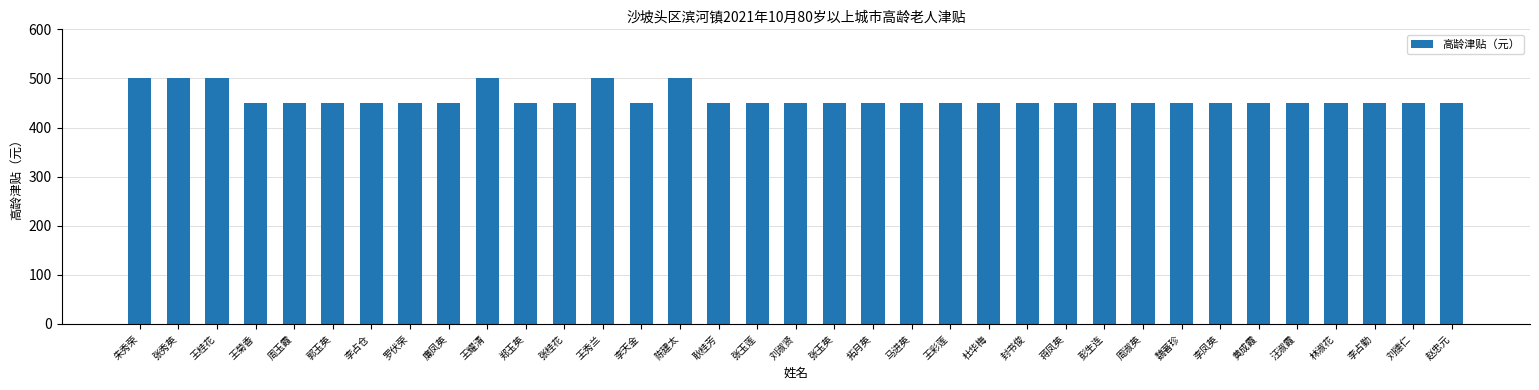

What is the maximum value shown in the chart?

500